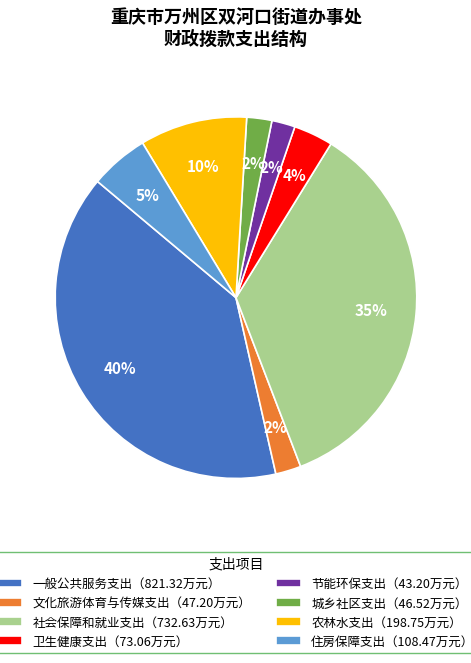

The 住房保障支出（108.47万元） slice represents 5% of the pie. True or false?

True